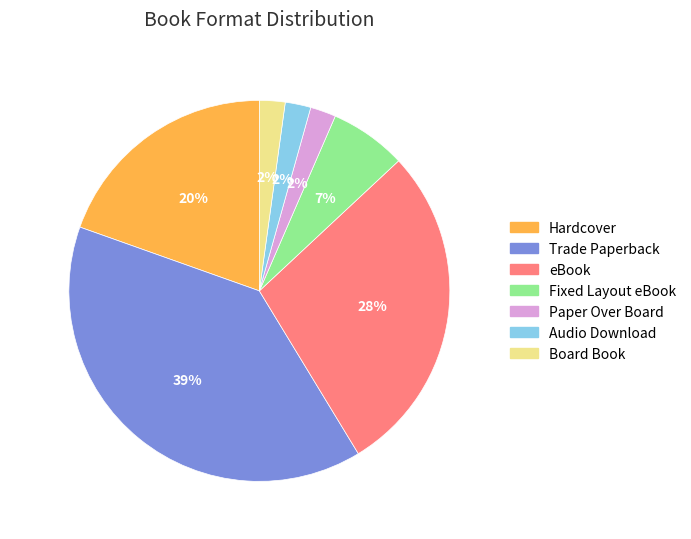

Which slice is the largest?

Trade Paperback